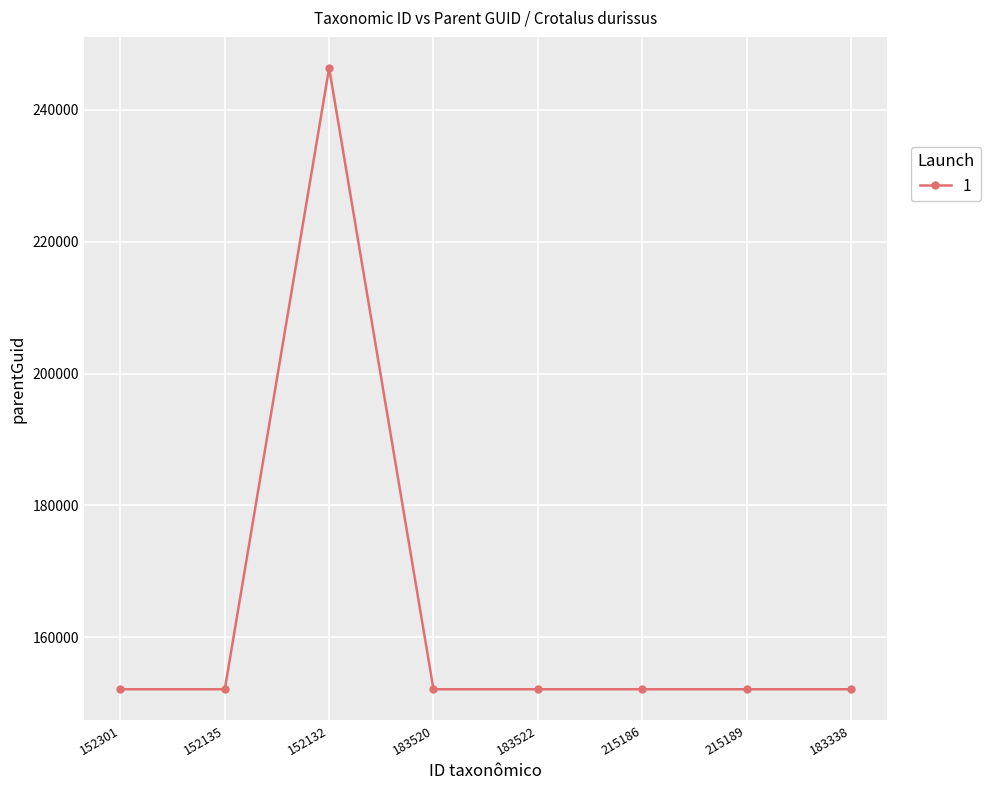

Does the chart have visible grid lines?

Yes